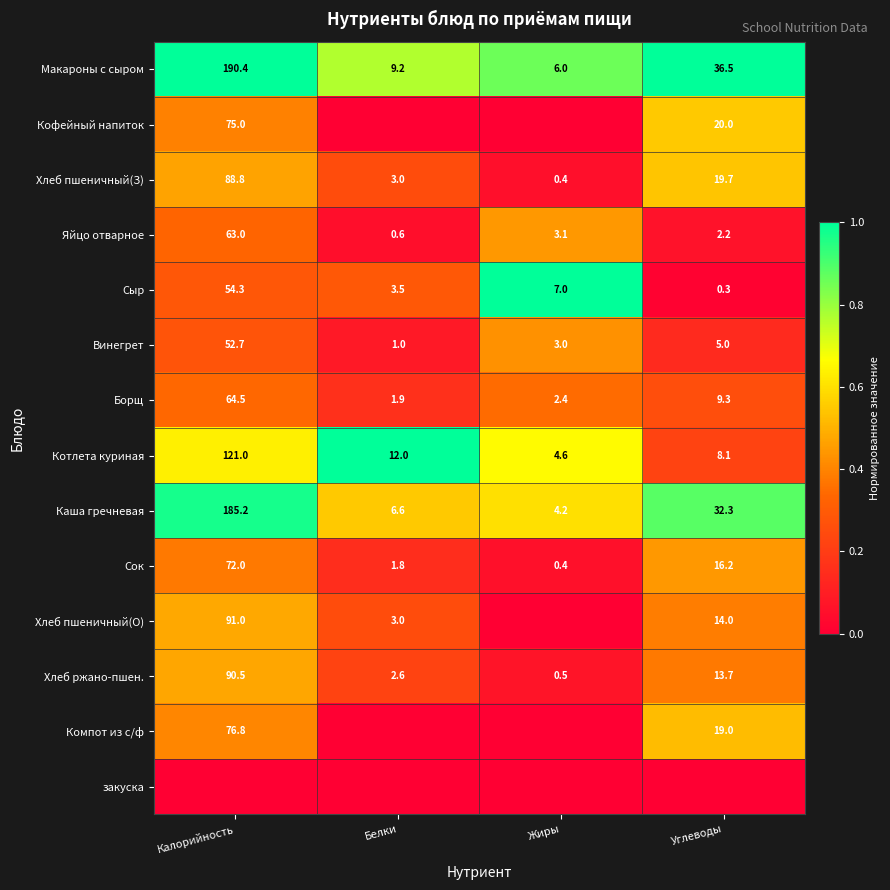

The Хлеб ржано-пшен. series shows 13.7 at Углеводы. True or false?

True